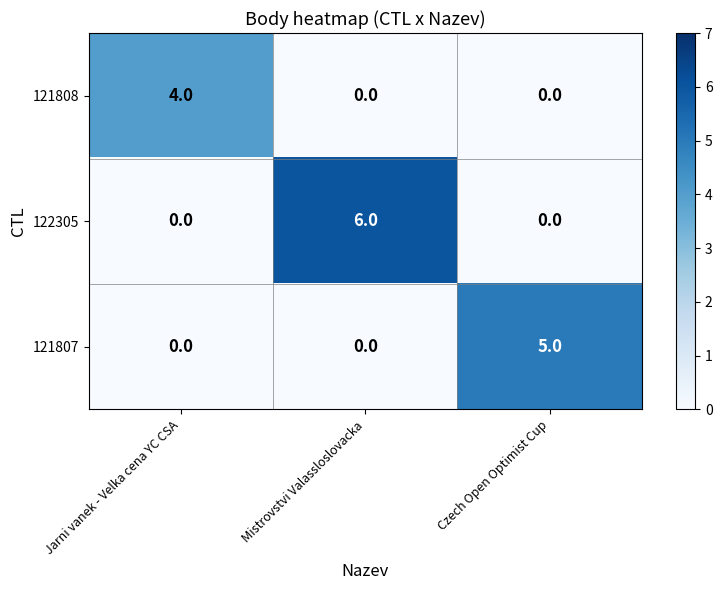

Which series has the widest spread of values?

122305